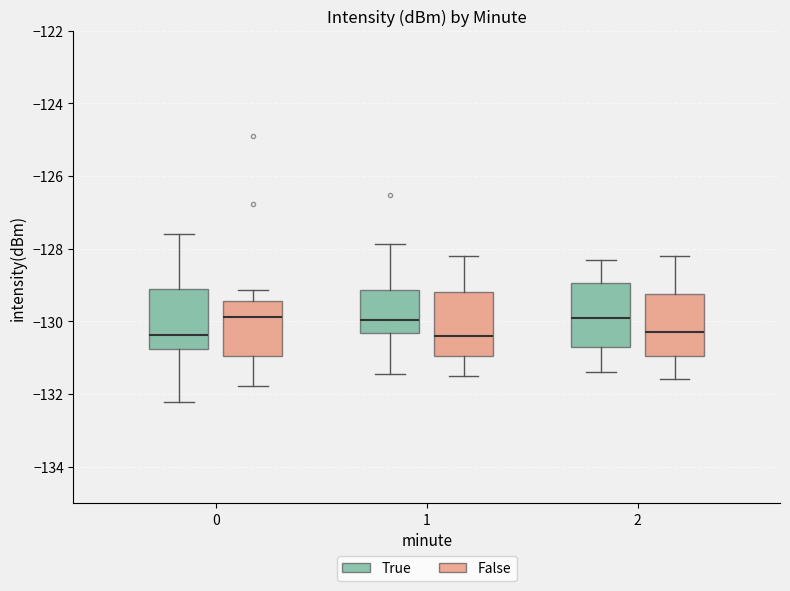

Where does the median line of the box for 2 (True) sit on the y-axis? The values are not printed on the chart, so give them approximately, as read against the axis.

-129.8